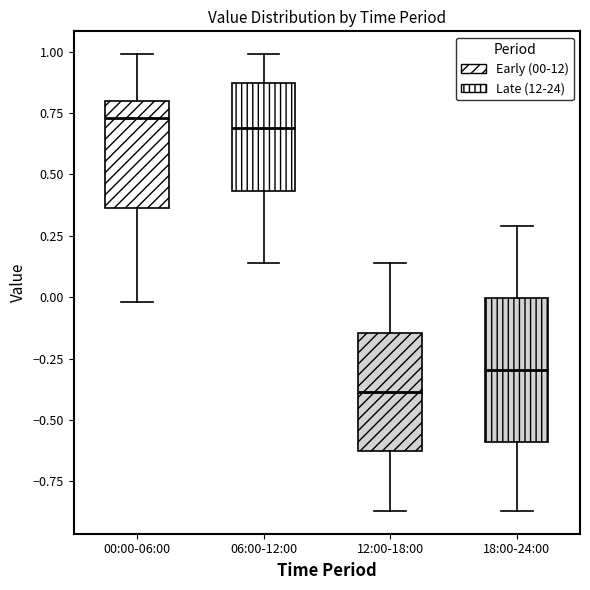

Reading left to right, read every box against the y-axis: the position of its median line, the range the box covers, and the ends of its whiskers. The values are not printed on the chart, so give them approximately, as read against the axis.

00:00-06:00: median 0.75, box 0.35 to 0.80, whiskers 0.00 to 1.00
06:00-12:00: median 0.70, box 0.45 to 0.85, whiskers 0.15 to 1.00
12:00-18:00: median -0.40, box -0.65 to -0.15, whiskers -0.85 to 0.15
18:00-24:00: median -0.30, box -0.60 to 0.00, whiskers -0.85 to 0.30